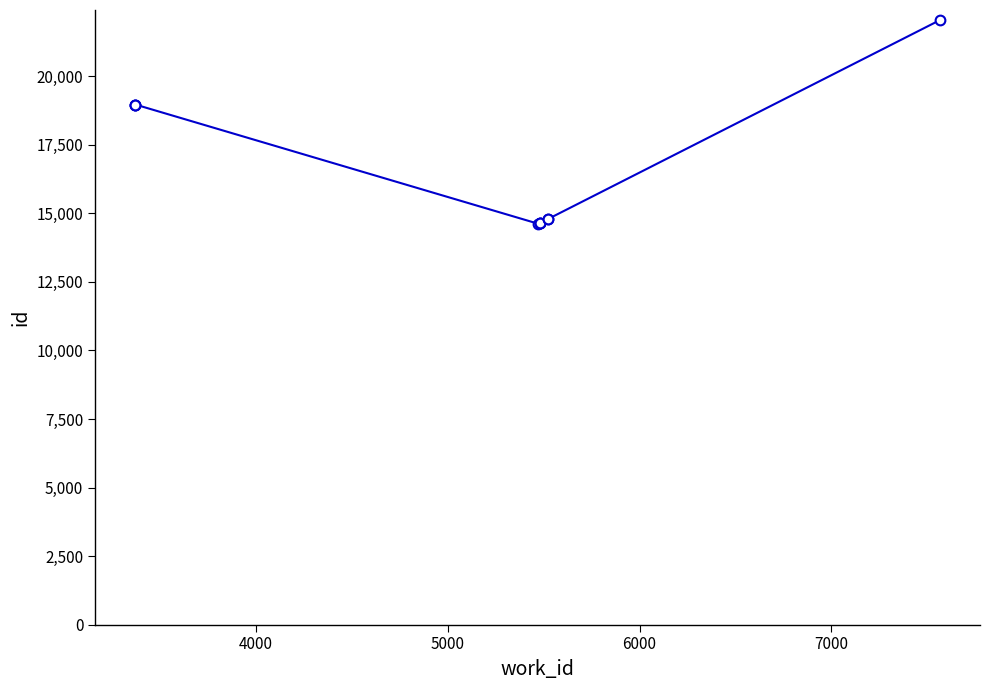

What is the minimum value shown in the chart?

14625